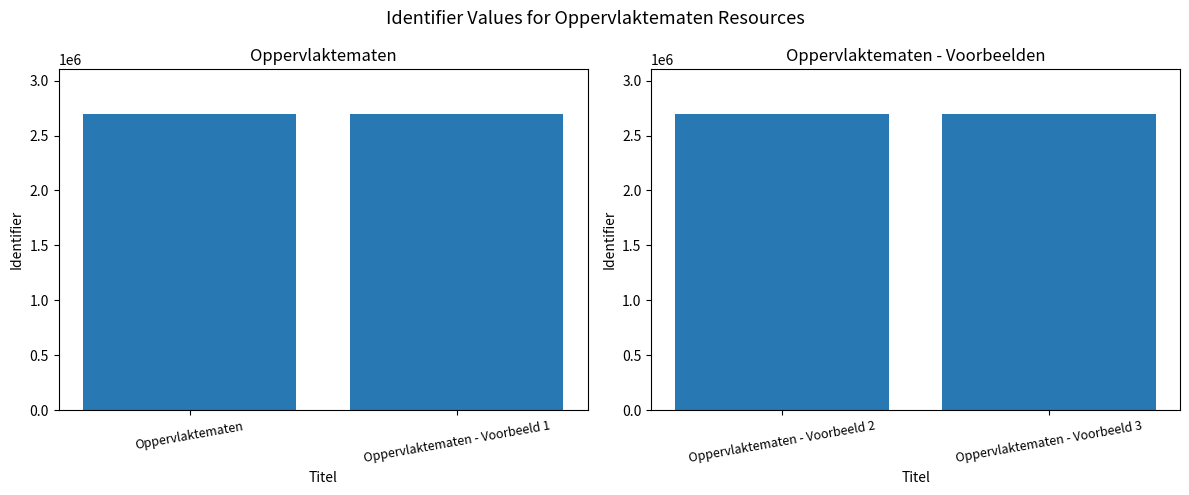

What position from the left is Oppervlaktematen?

1